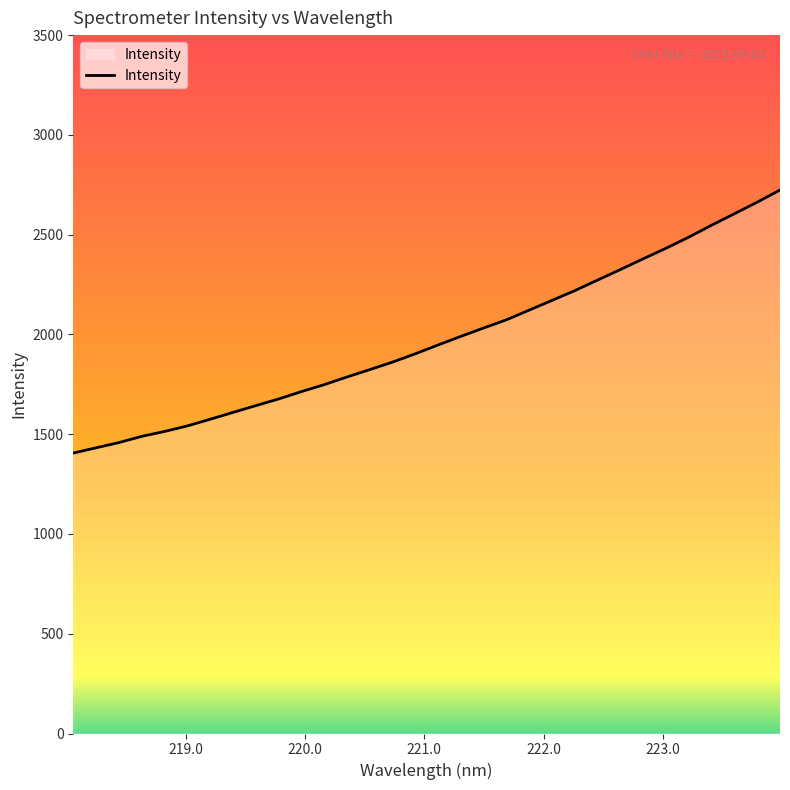

What is the difference between the maximum and minimum values?

1318.4